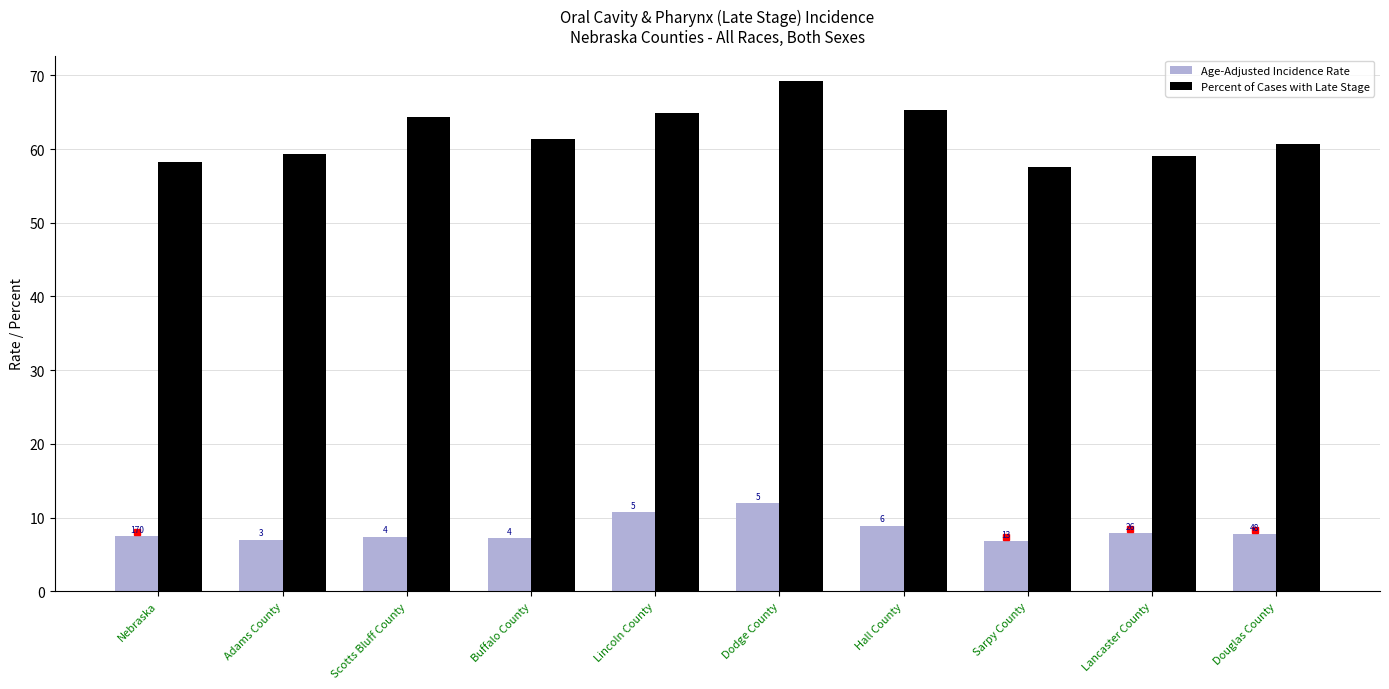

At Nebraska, list the series in order from largest to smallest.

Percent of Cases with Late Stage, Age-Adjusted Incidence Rate